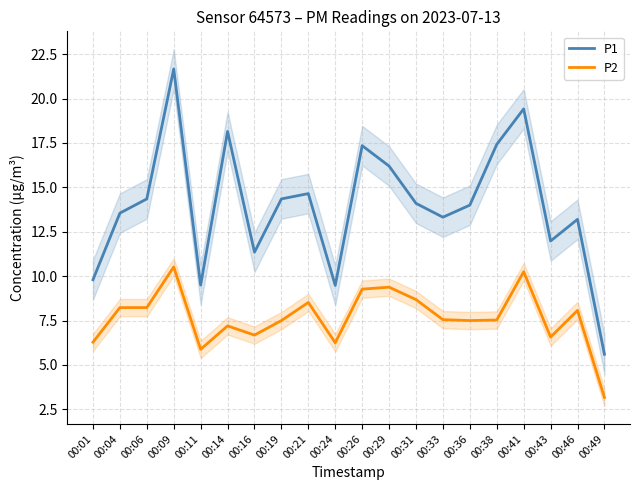

How many values in the P1 series exceed 14?

10